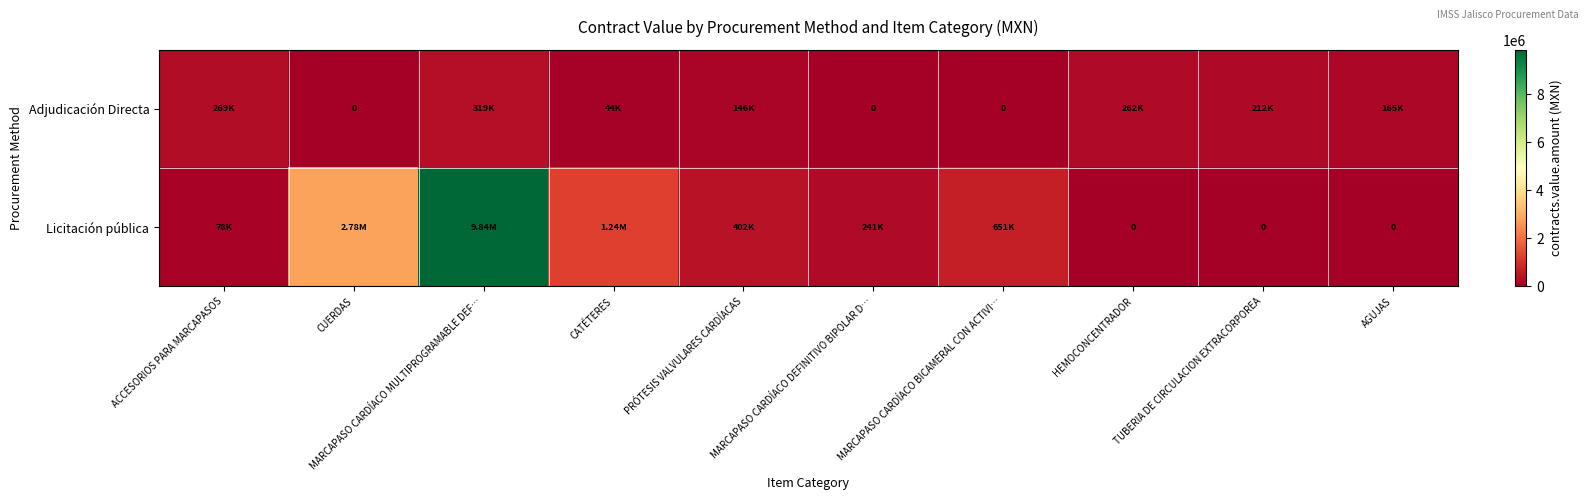

What is the average value of the Adjudicación Directa series?

141776.7